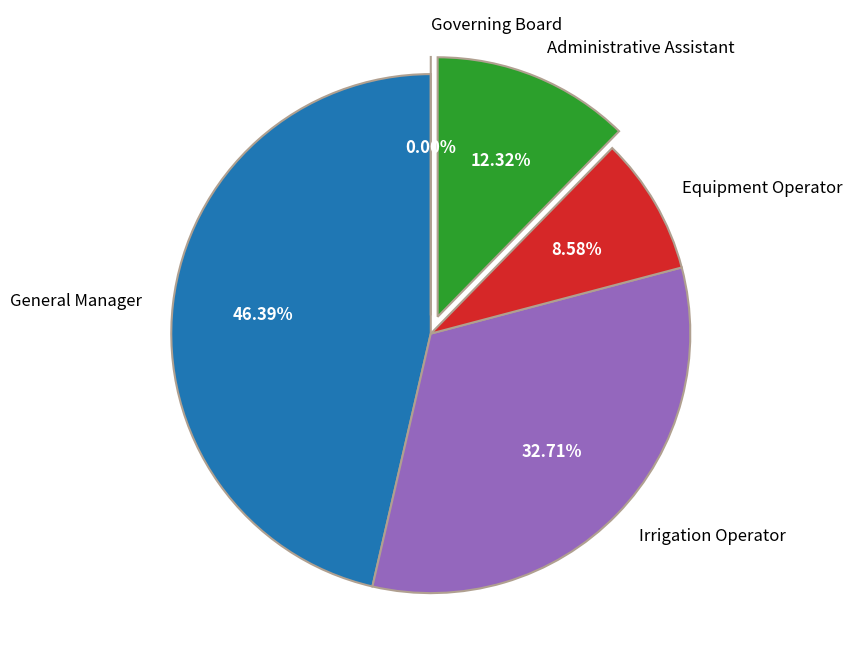

What is the change in value from General Manager to Administrative Assistant?

-136619